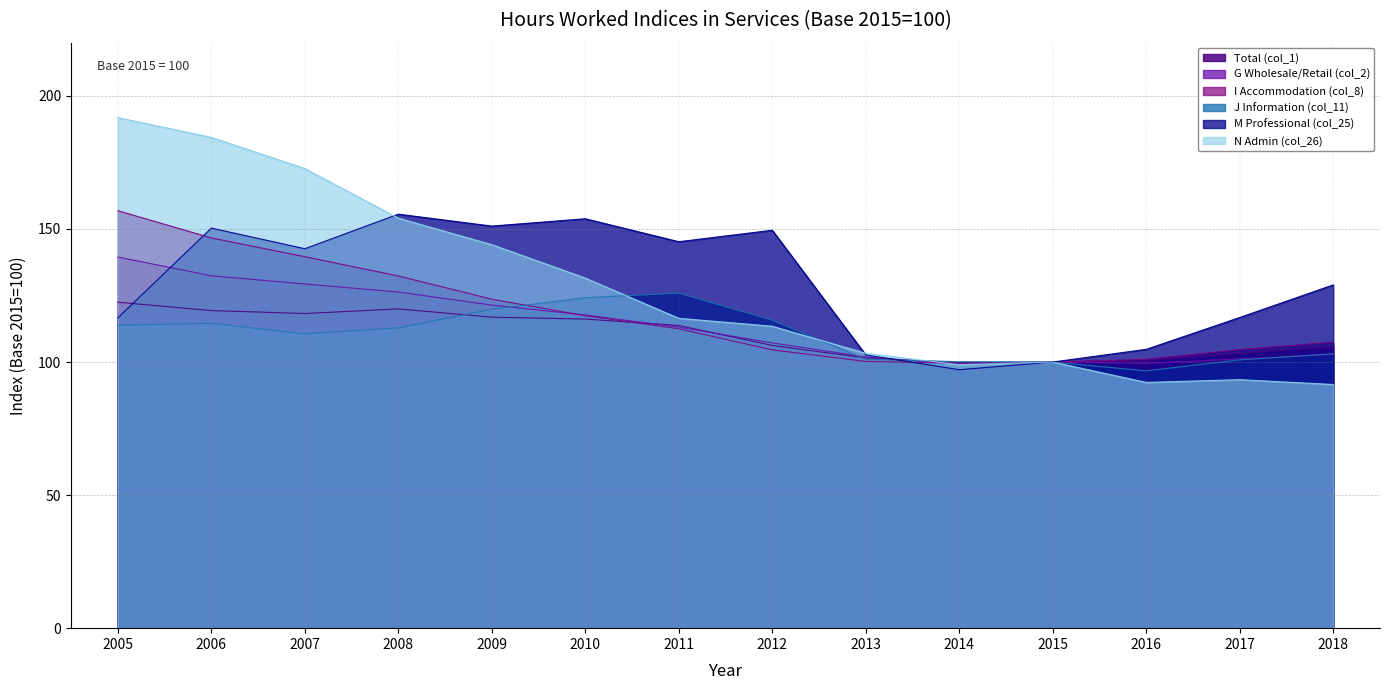

Which category has the lowest value in the M Professional (col_25) series?

2014